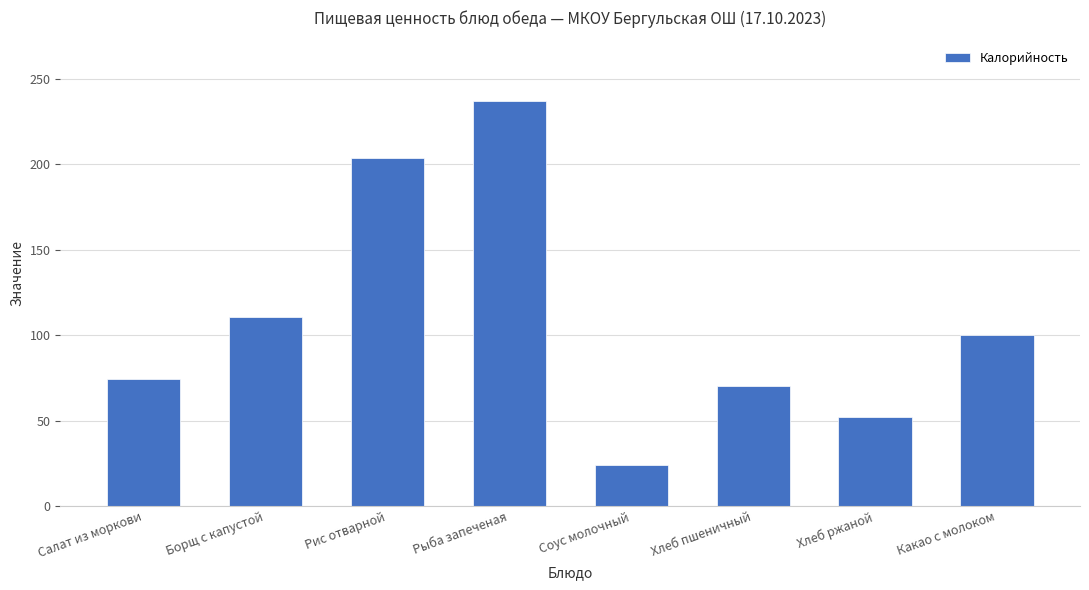

Are the bars grouped side by side (vs. stacked)?

No